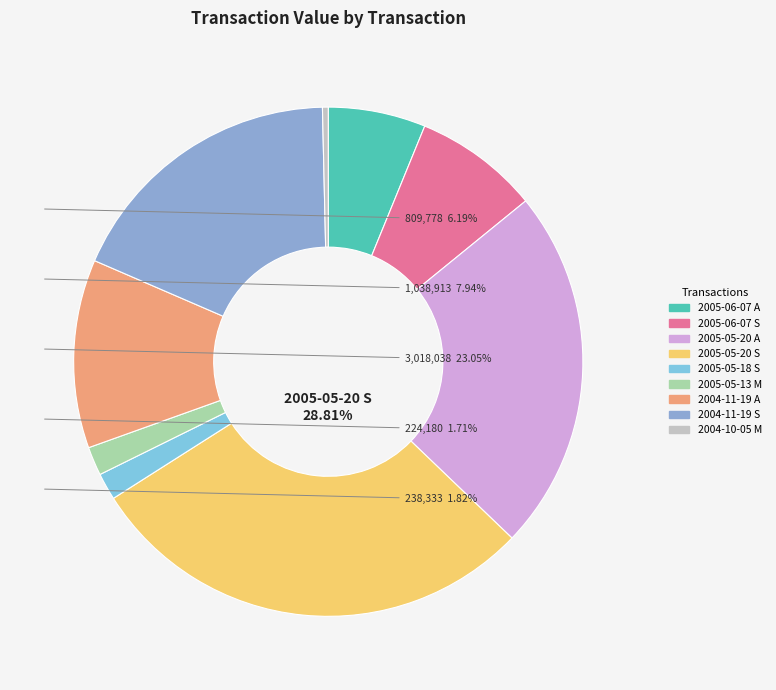

Does 2005-05-18 S represent more than half of the total?

No